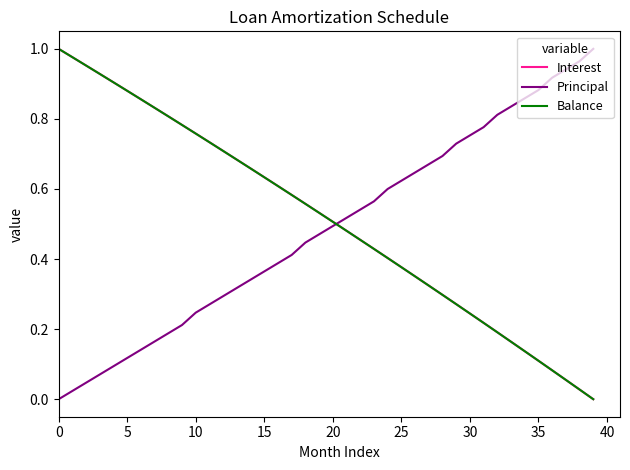

Which series ends up on top after the final intersection of Interest and Principal?

Principal